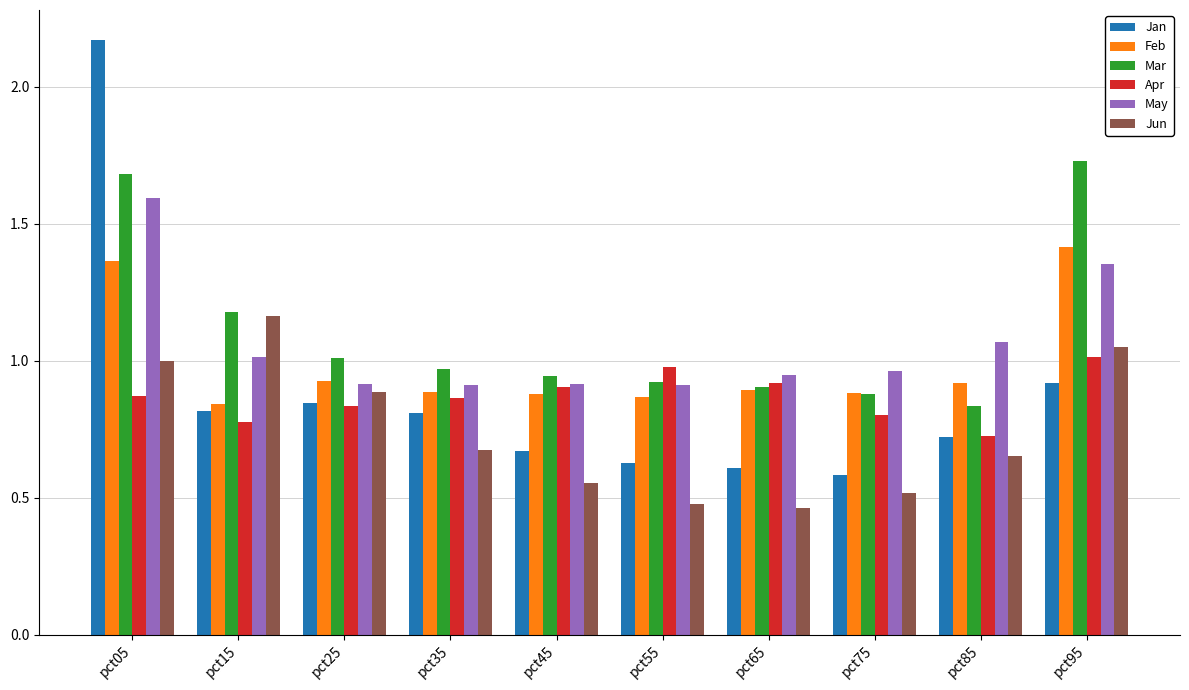

What is the highest value of the May series?

1.6